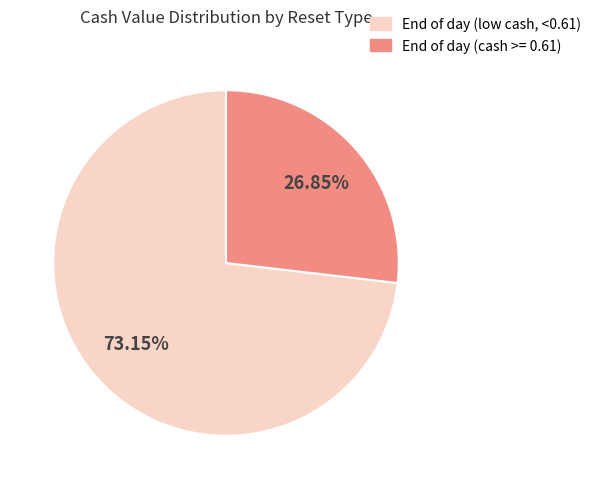

Is there any slice that represents more than half of the pie?

Yes